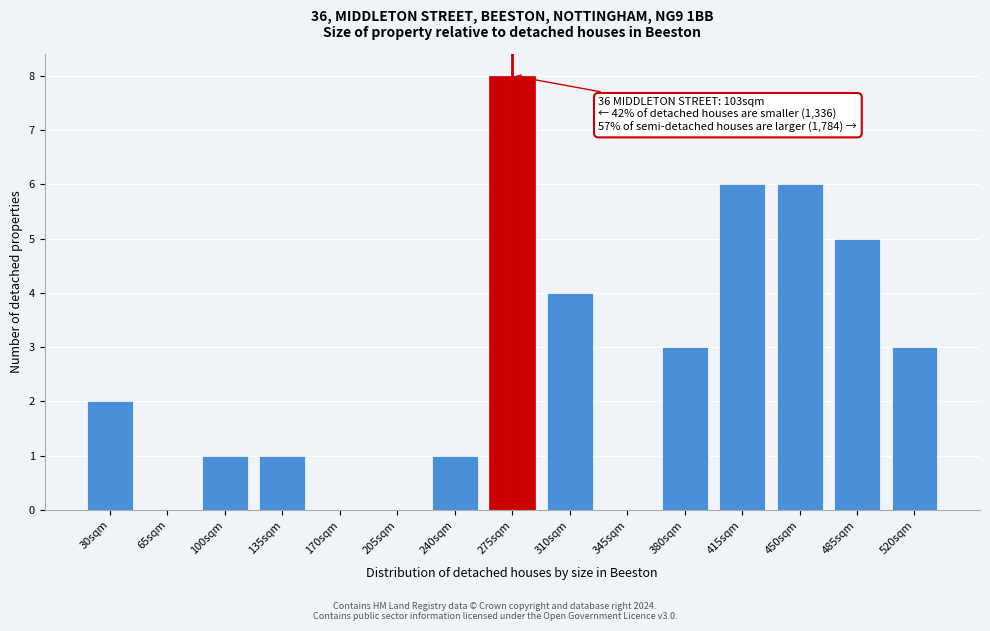

Reading left to right, what are all the values shown in this chart?

30sqm=2	65sqm=0	100sqm=1	135sqm=1	170sqm=0	205sqm=0	240sqm=1	275sqm=8	310sqm=4	345sqm=0	380sqm=3	415sqm=6	450sqm=6	485sqm=5	520sqm=3